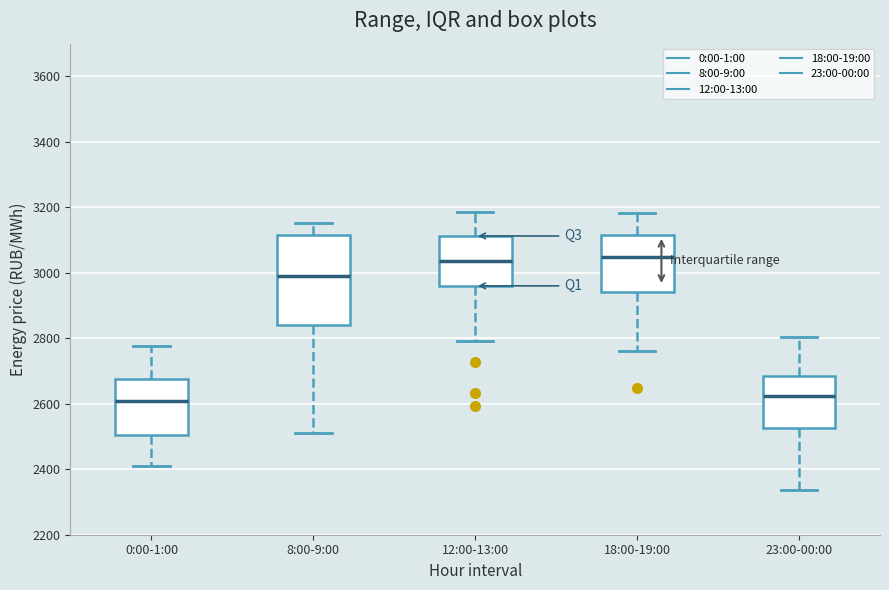

Reading left to right, transcribe this box plot: for each box, give where its median line is, the range the box spans, and where its two whiskers end, as read against the y-axis. The values are not printed on the chart, so give them approximately, as read against the axis.

0:00-1:00: median 2600, box 2500 to 2680, whiskers 2420 to 2780
8:00-9:00: median 2980, box 2840 to 3120, whiskers 2500 to 3160
12:00-13:00: median 3040, box 2960 to 3120, whiskers 2800 to 3180
18:00-19:00: median 3040, box 2940 to 3120, whiskers 2760 to 3180
23:00-00:00: median 2620, box 2520 to 2680, whiskers 2340 to 2800